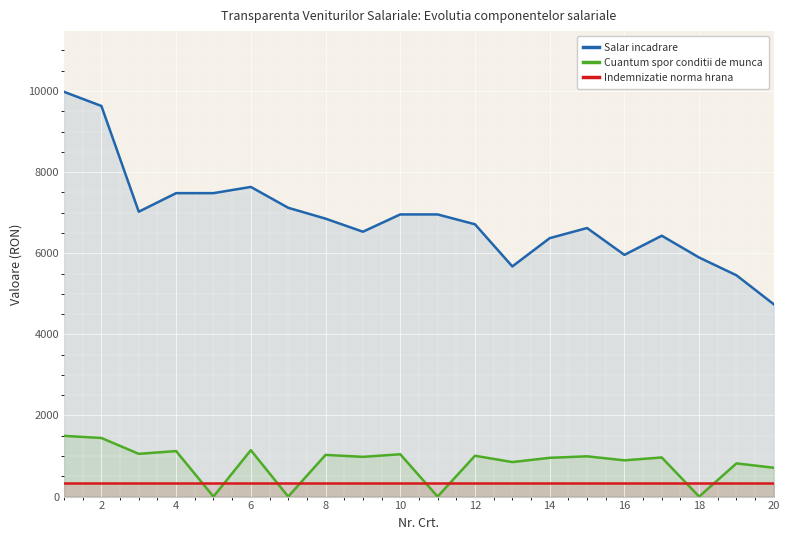

Between 14 and 20, which series saw the biggest shift?

Salar incadrare